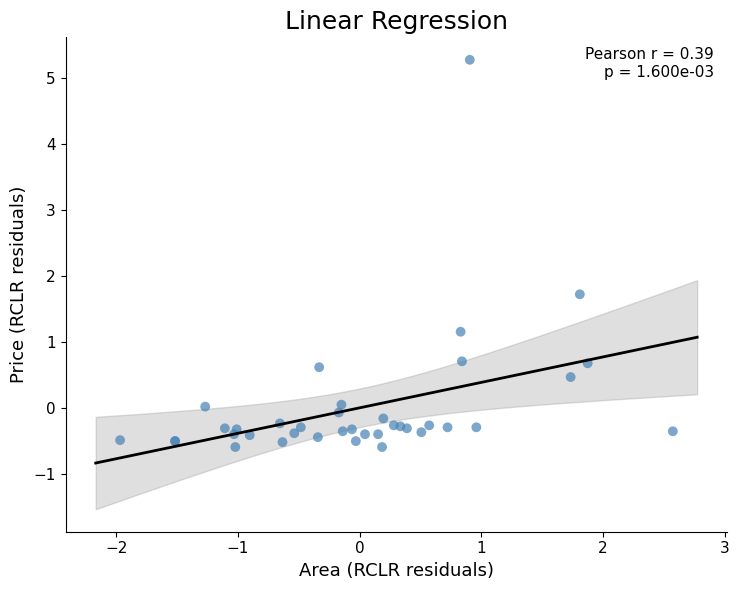

What Y value in the scatter plot is closest to 2?

1.7